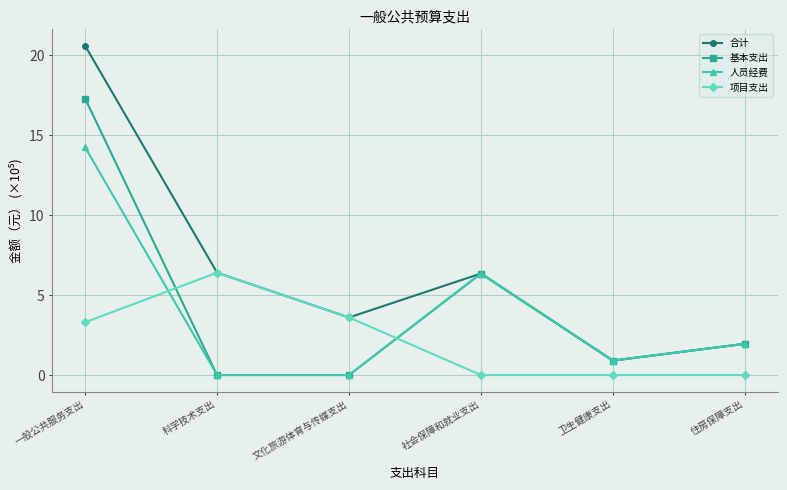

How many times do 项目支出 and 人员经费 cross each other?

2